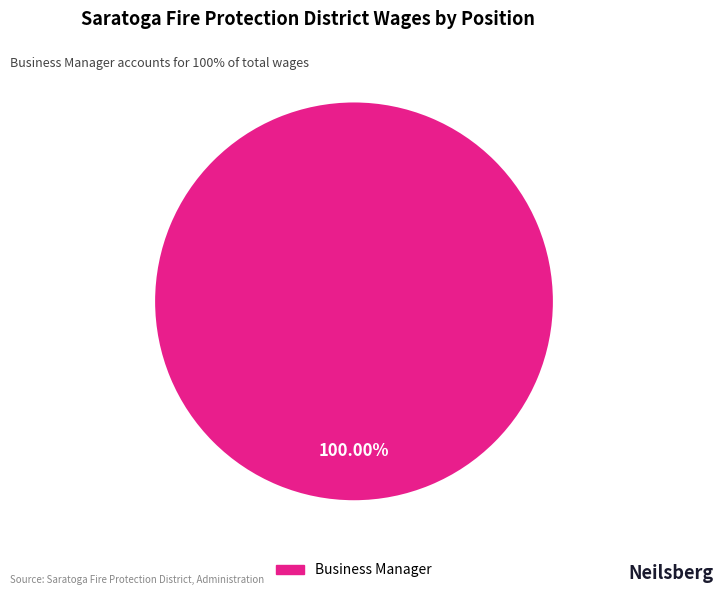

Is there any slice that represents more than half of the pie?

Yes